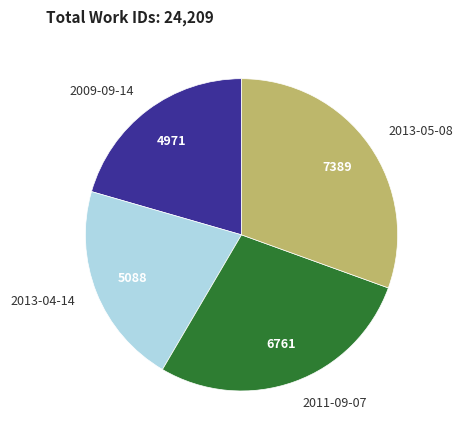

Which slice is the largest?

2013-05-08